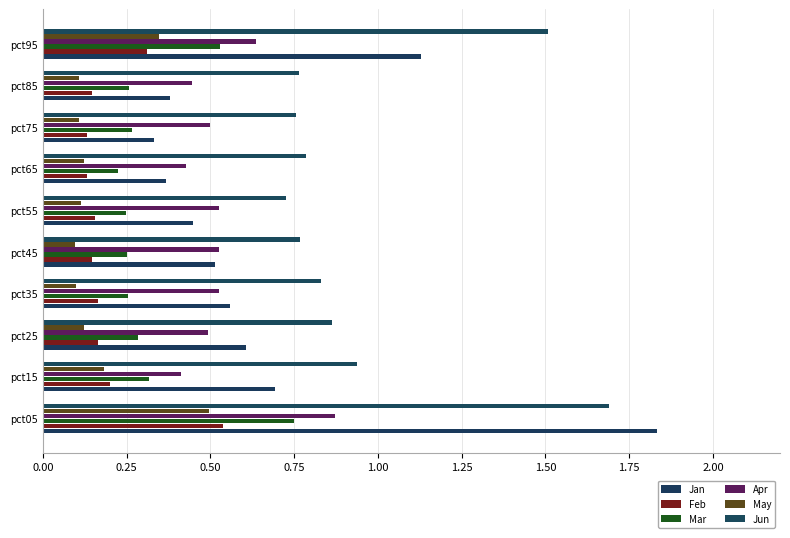

At which label is Mar closest to 0?

pct65